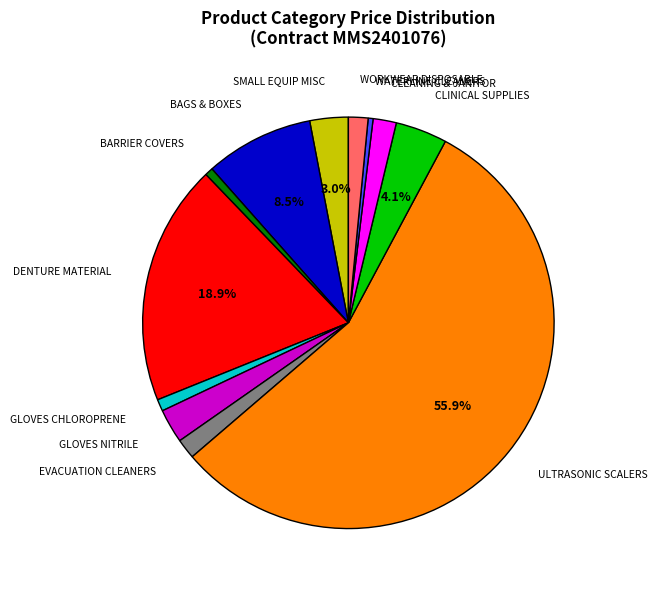

Is there a majority slice in this chart?

Yes